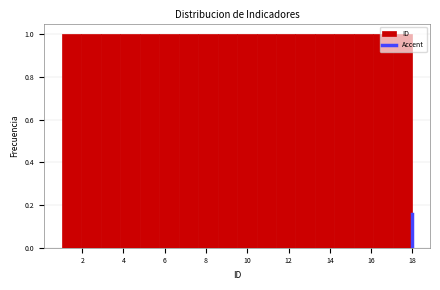

How tall is the bar that spans 2.8 to 3.8 on the x-axis? Neither the bar edges nor the heights are printed on the chart, so give them approximately, as read against the axes.

1